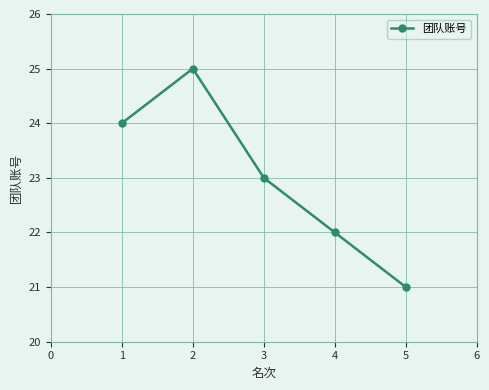

What is the value of the 3rd point from the left?

23